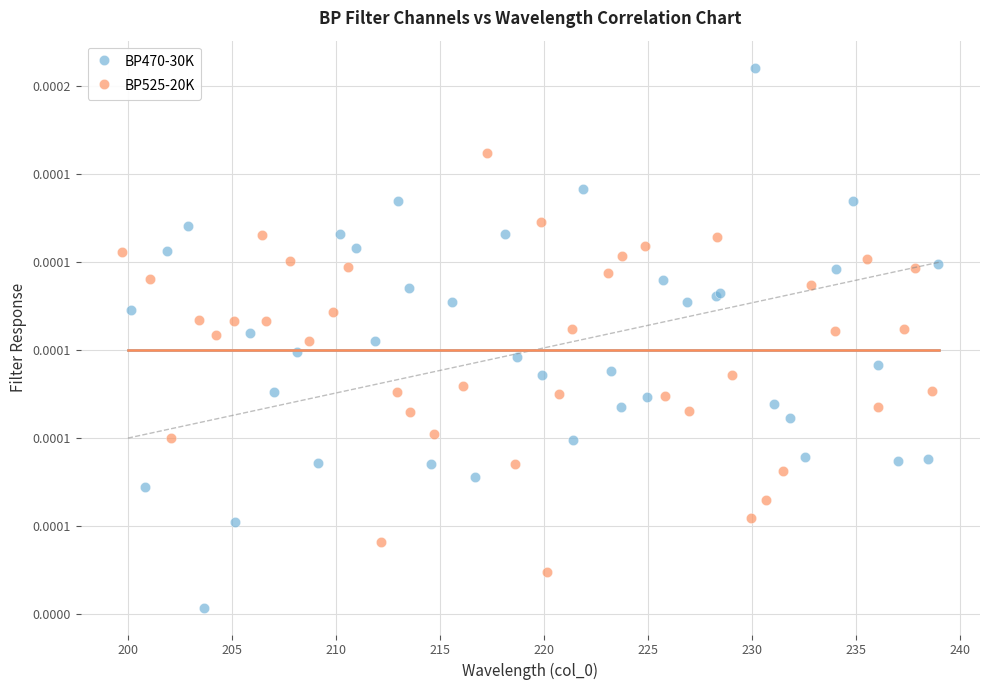

What are all the series names shown in the legend?

BP470-30K, BP525-20K